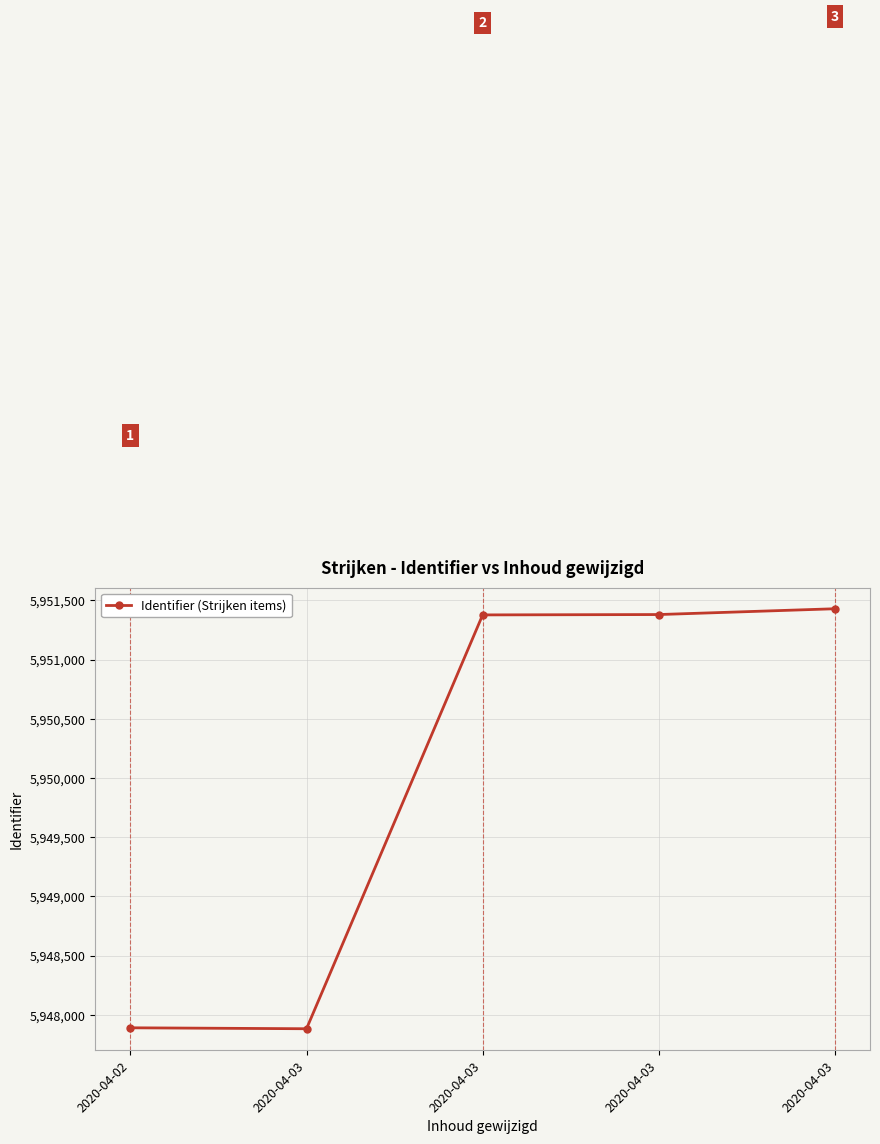

How many distinct data groups are displayed?

1